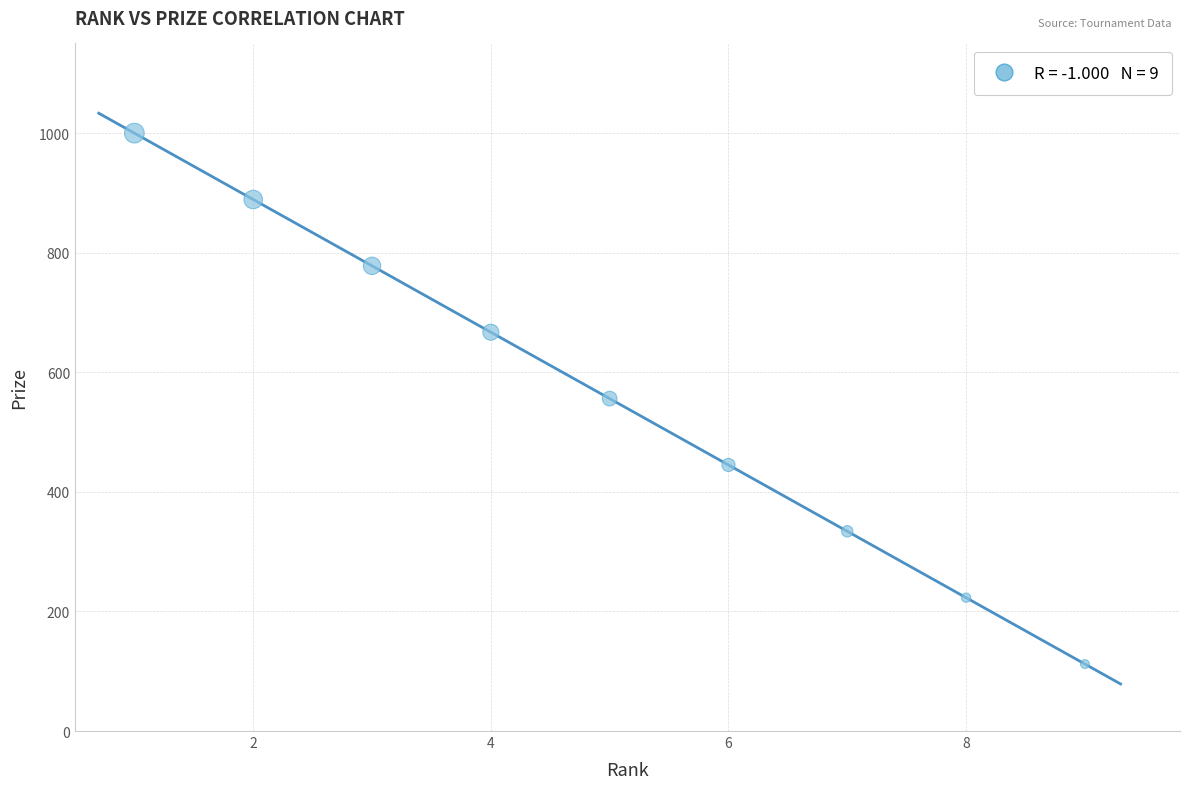

What is the average Y value?

556